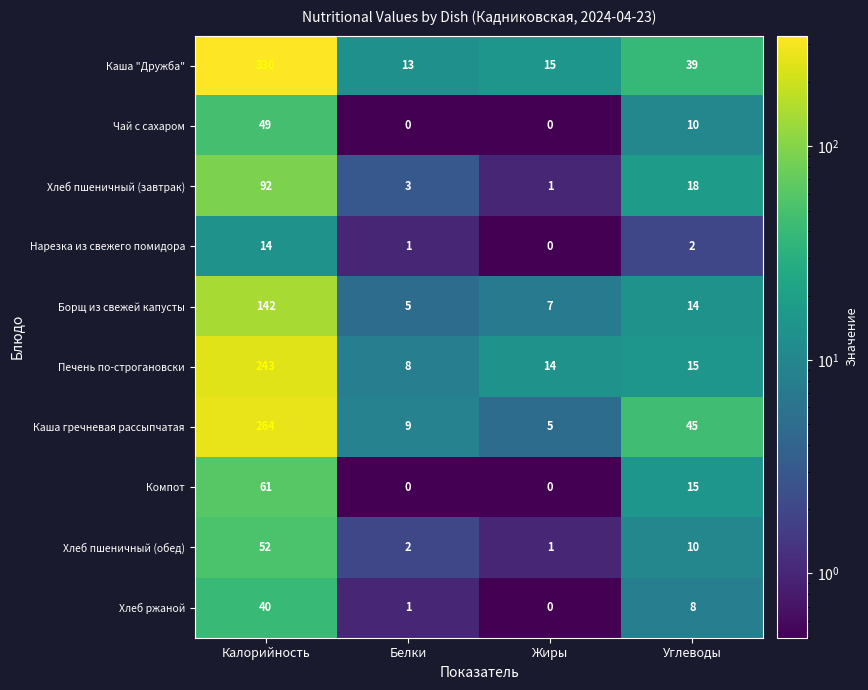

What is the sum of the Борщ из свежей капусты values at Углеводы and Жиры?

21